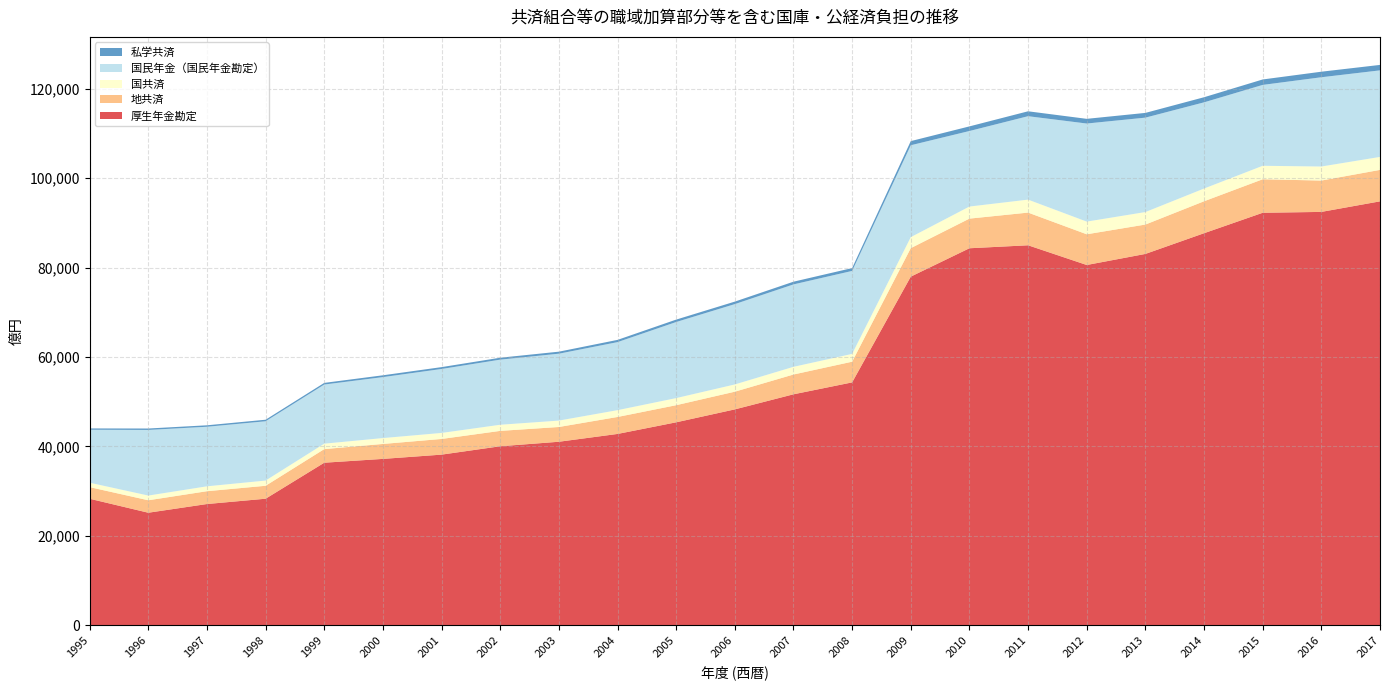

Reading left to right, extract all data points from this chart.

厚生年金勘定: 1995=28295	1996=25169	1997=27115	1998=28302	1999=36356	2000=37209	2001=38164	2002=40036	2003=41045	2004=42792	2005=45394	2006=48285	2007=51659	2008=54323	2009=77983	2010=84326	2011=84992	2012=80583	2013=83058	2014=87690	2015=92264	2016=92458	2017=94819
地共済: 1995=2602	1996=2786	1997=2868	1998=2896	1999=3043	2000=3346	2001=3506	2002=3440	2003=3302	2004=3795	2005=3828	2006=3958	2007=4427	2008=4630	2009=6368	2010=6630	2011=7312	2012=6871	2013=6572	2014=7147	2015=7496	2016=7013	2017=7037
国共済: 1995=988	1996=1055	1997=1095	1998=1166	1999=1219	2000=1315	2001=1348	2002=1372	2003=1433	2004=1525	2005=1589	2006=1622	2007=1720	2008=1747	2009=2464	2010=2702	2011=2903	2012=2836	2013=2796	2014=2847	2015=3014	2016=3142	2017=2902
国民年金（国民年金勘定）: 1995=11846	1996=14679	1997=13322	1998=13265	1999=13227	2000=13637	2001=14307	2002=14565	2003=14963	2004=15219	2005=17020	2006=17971	2007=18436	2008=18558	2009=20554	2010=16898	2011=18660	2012=21938	2013=21119	2014=19283	2015=18094	2016=19966	2017=19363
私学共済: 1995=294	1996=318	1997=327	1998=344	1999=368	2000=404	2001=415	2002=429	2003=452	2004=499	2005=537	2006=557	2007=605	2008=637	2009=925	2010=1030	2011=1097	2012=1048	2013=1059	2014=1140	2015=1215	2016=1240	2017=1219